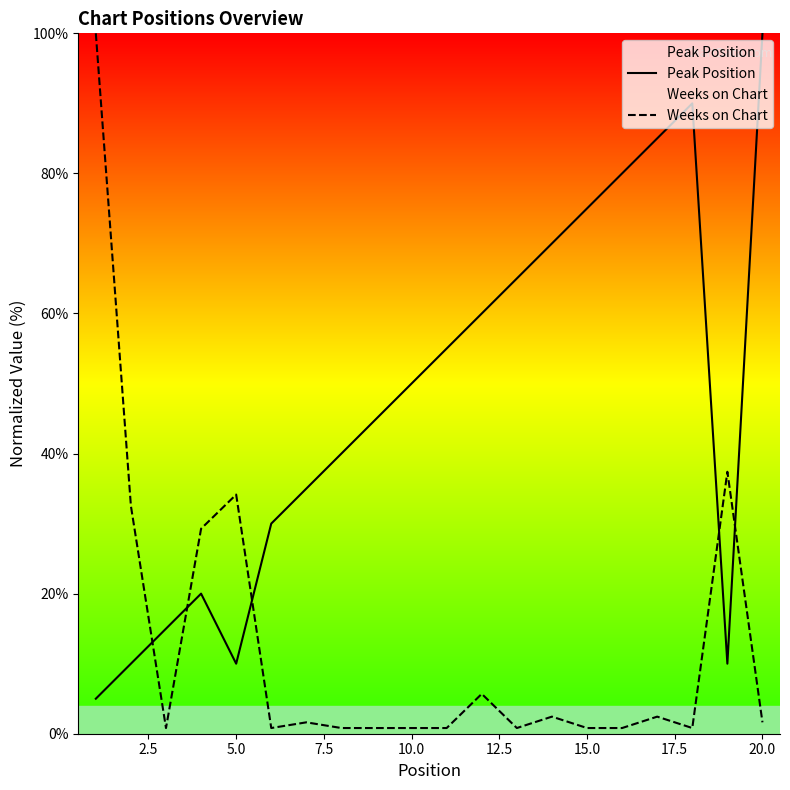

What is the minimum value shown in the chart?

0.8